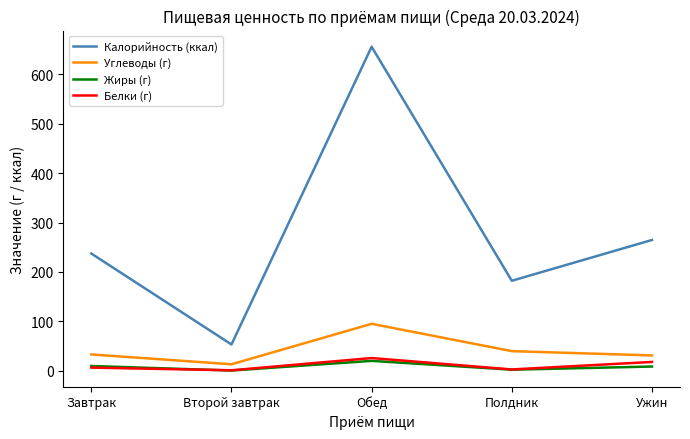

Is it true that Калорийность (ккал) equals 656.2 at Обед?

True